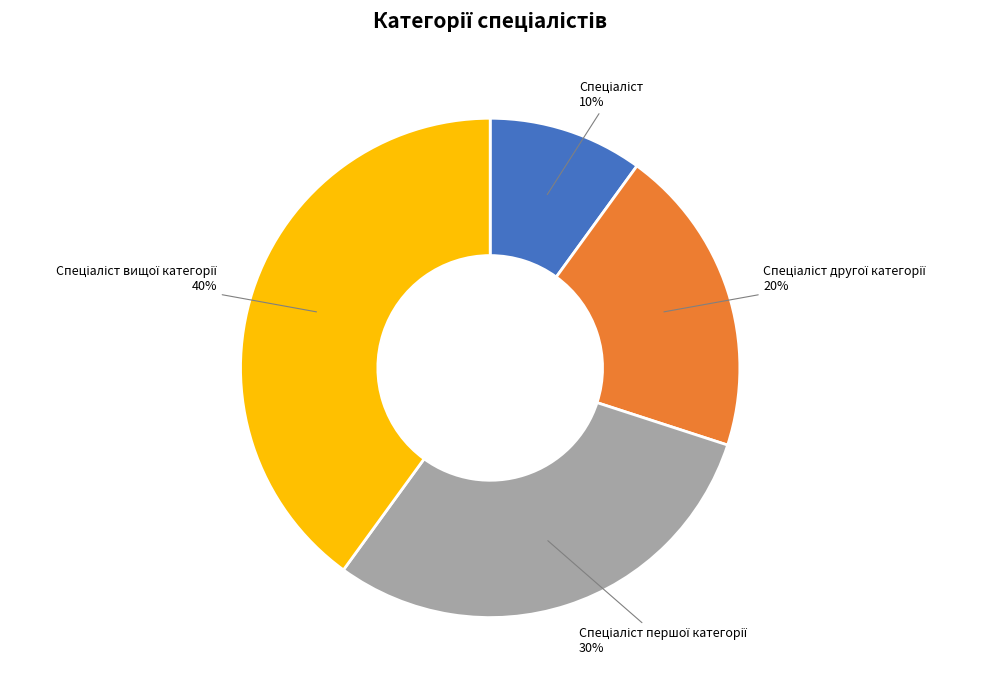

How many segments does this pie chart have?

4